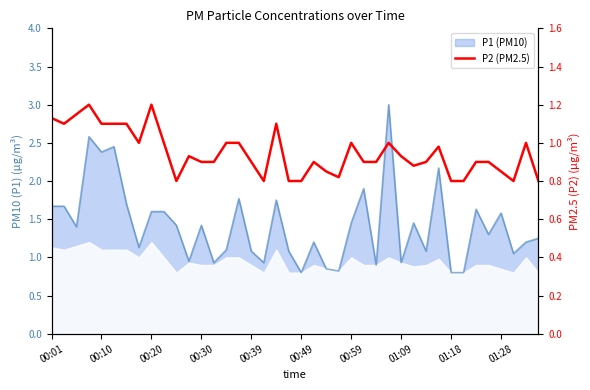

What position from the left is 01:09?

8